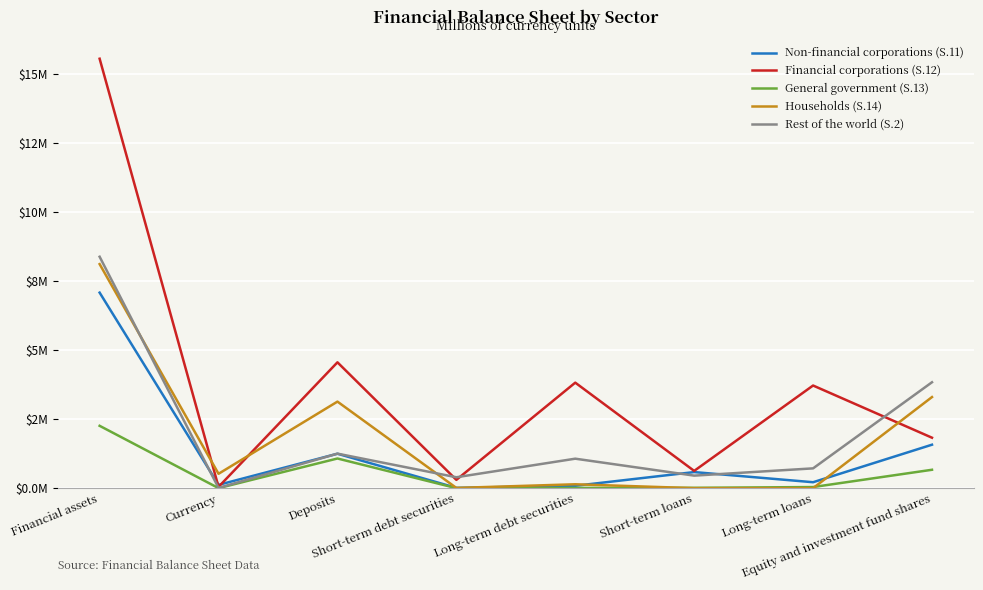

Does the chart have visible grid lines?

Yes